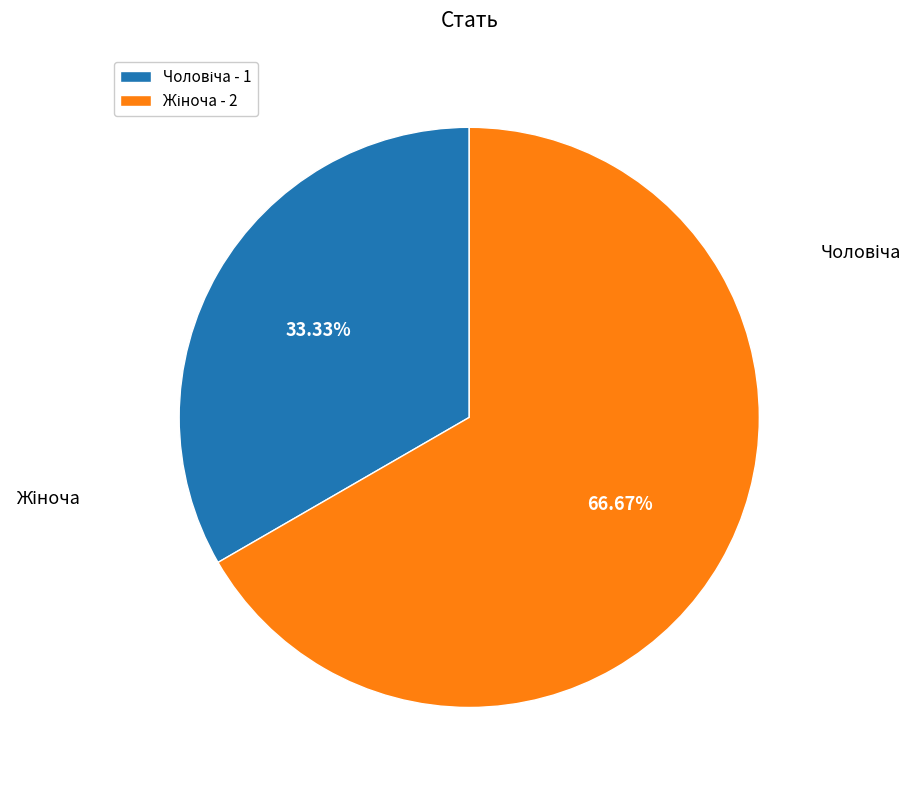

What portion of the pie excludes Чоловіча?

66.7%